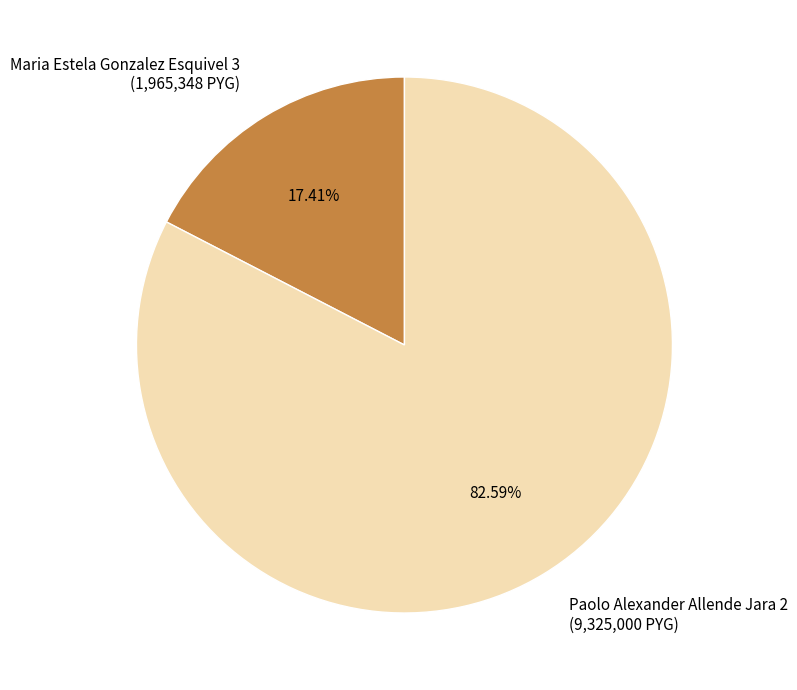

Combined, do Paolo Alexander Allende Jara 2 (9,325,000 PYG) and Maria Estela Gonzalez Esquivel 3 (1,965,348 PYG) account for over 50%?

Yes